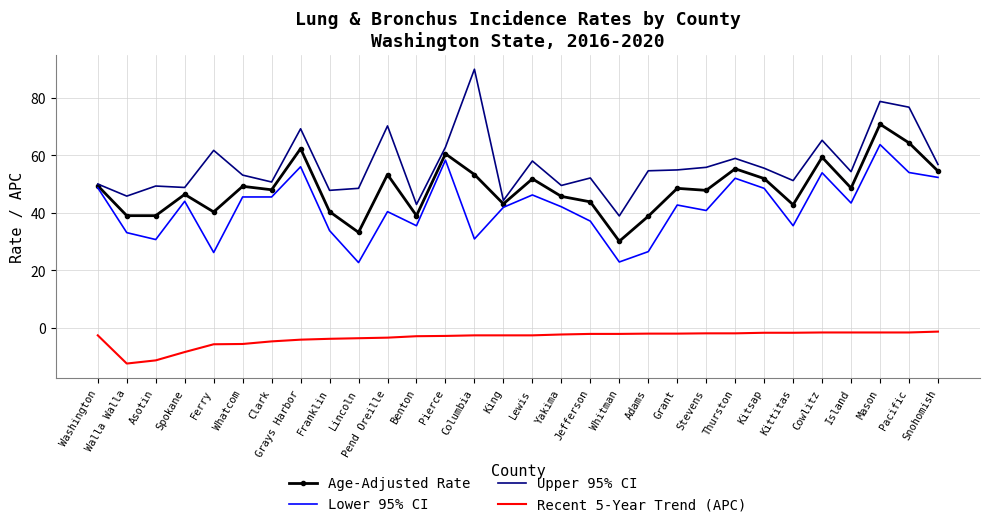

What value does the Age-Adjusted Rate series have at Lewis?

51.8